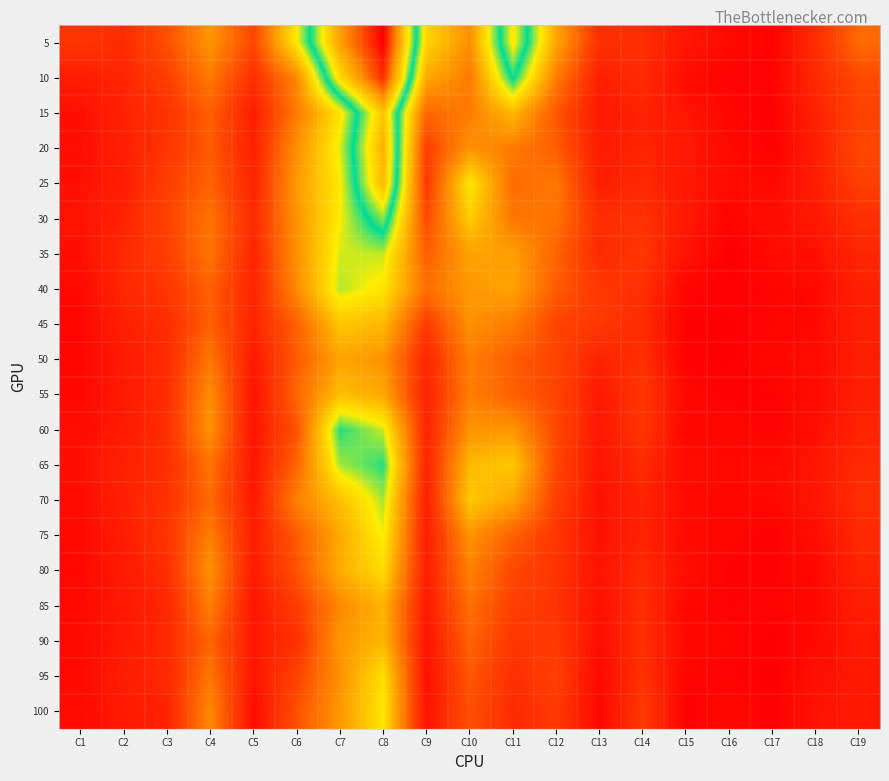

At which category does the chart reach its peak across all series?

C8